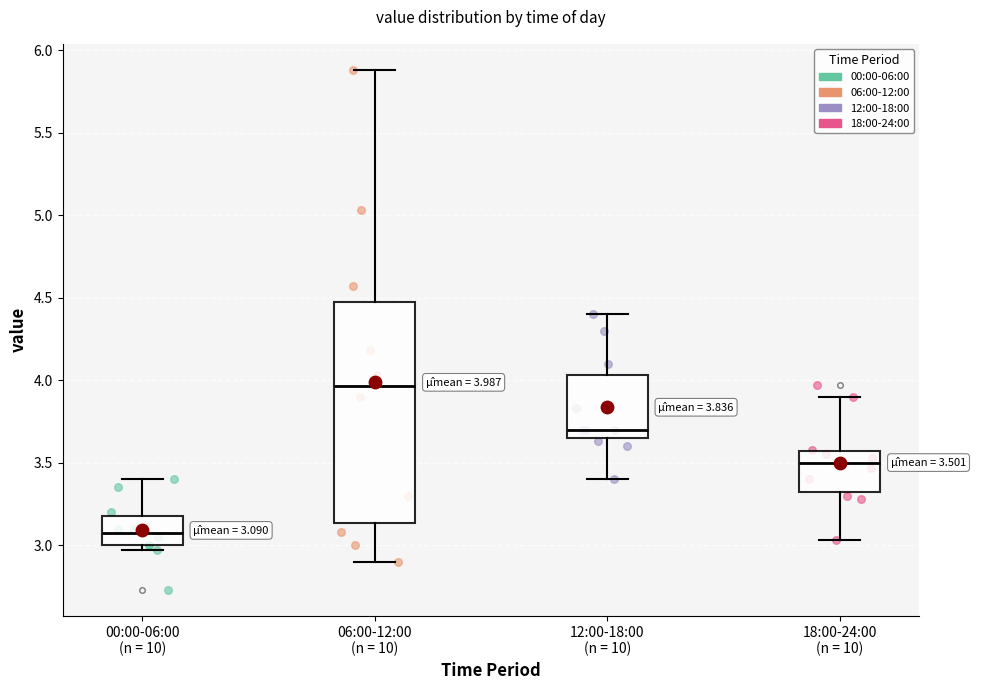

Which box's median line is the highest?

06:00-12:00 (n = 10)